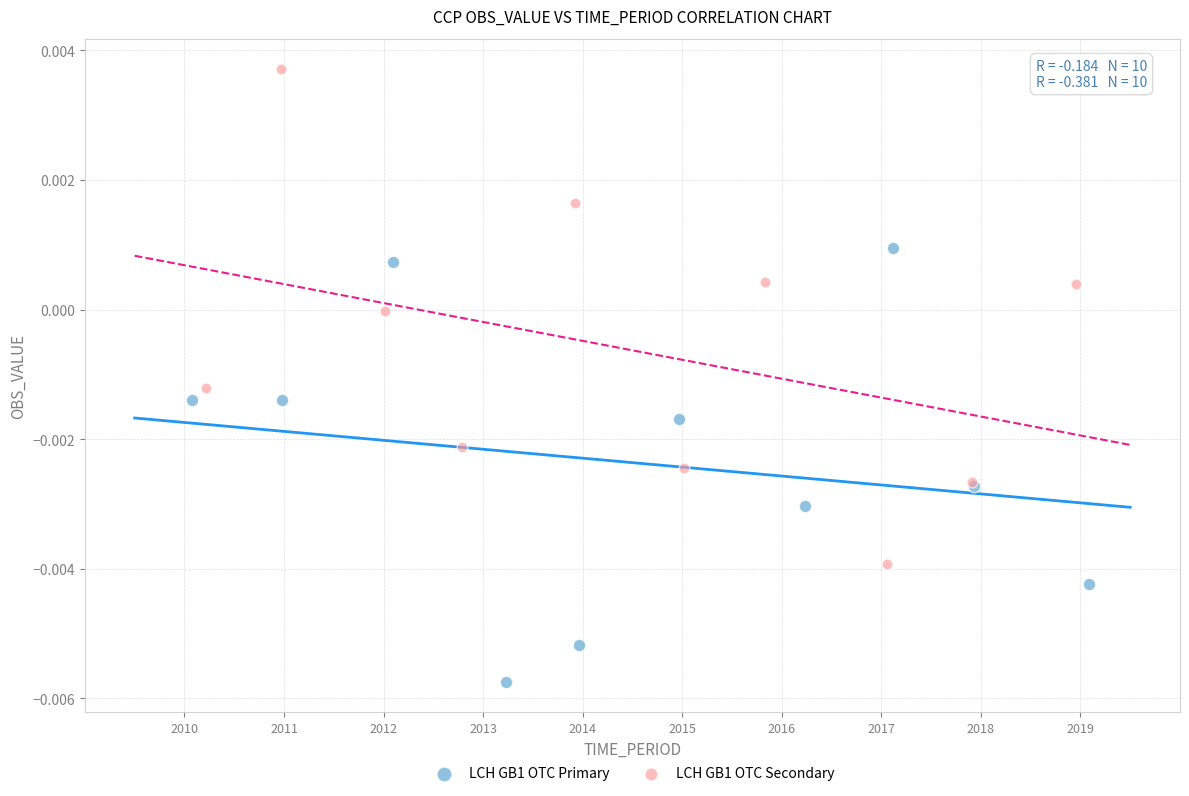

Which series reaches the maximum Y coordinate?

LCH GB1 OTC Secondary